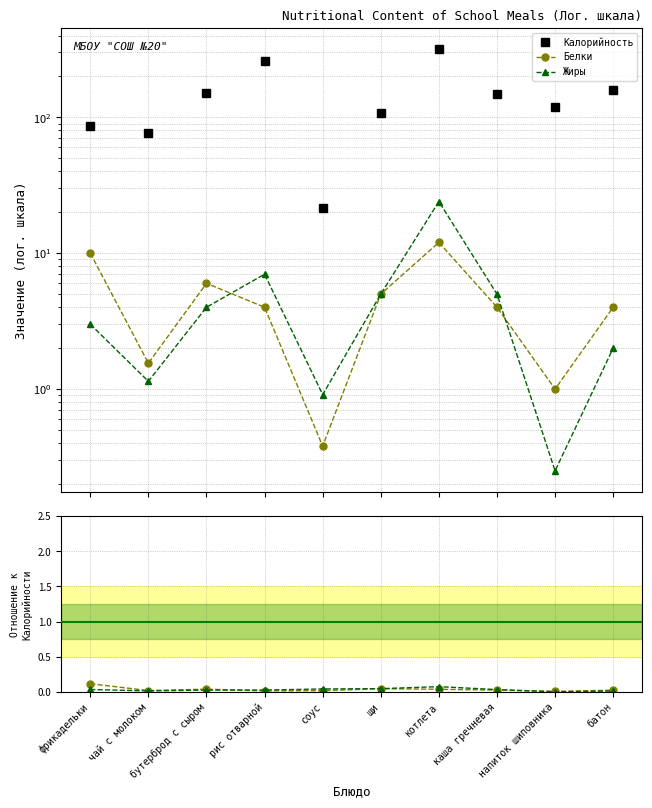

How many lines are shown in the chart?

5